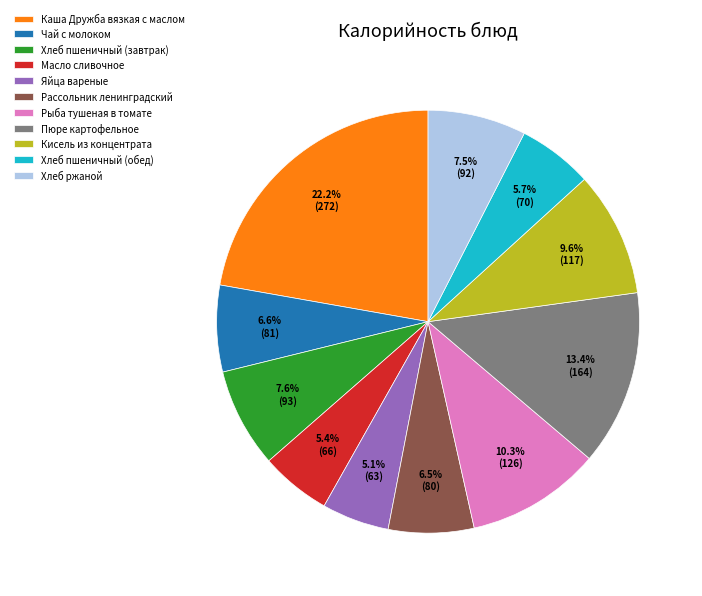

What percentage do Хлеб пшеничный (завтрак) and Чай с молоком together represent?

14.2%